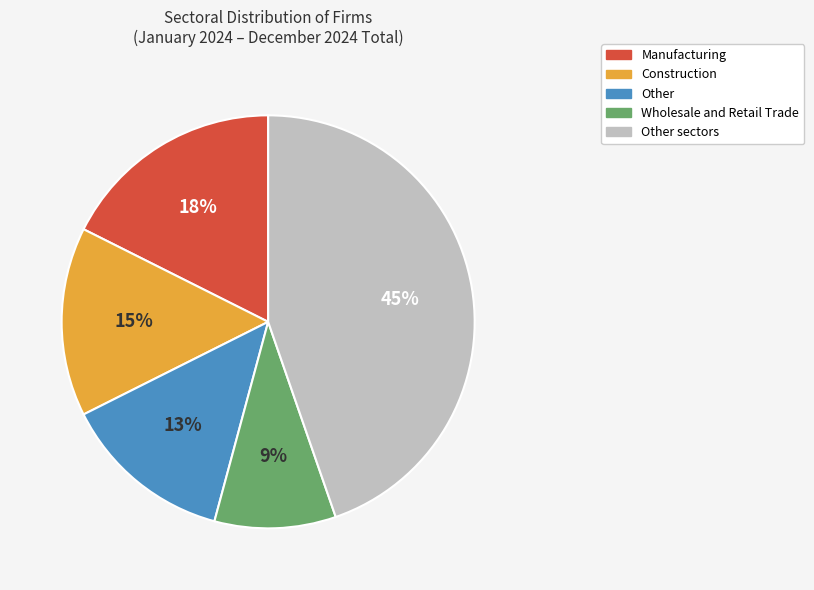

Does any single category account for the majority?

No